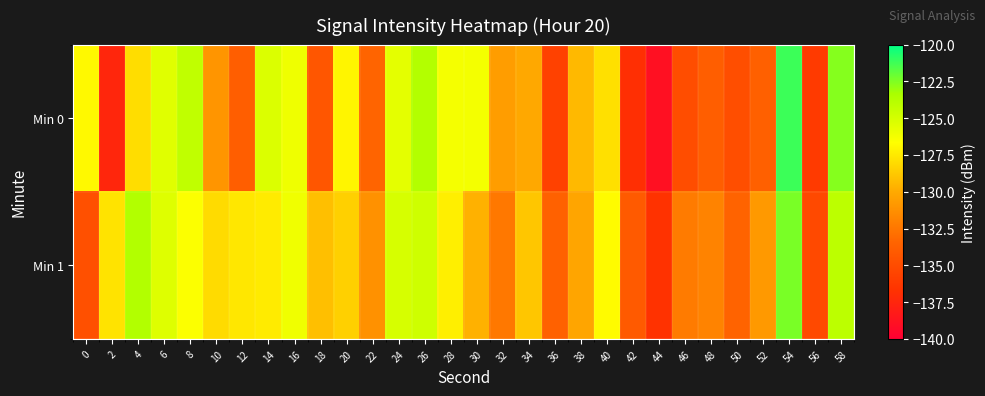

What is the minimum value shown in the chart?

-138.9